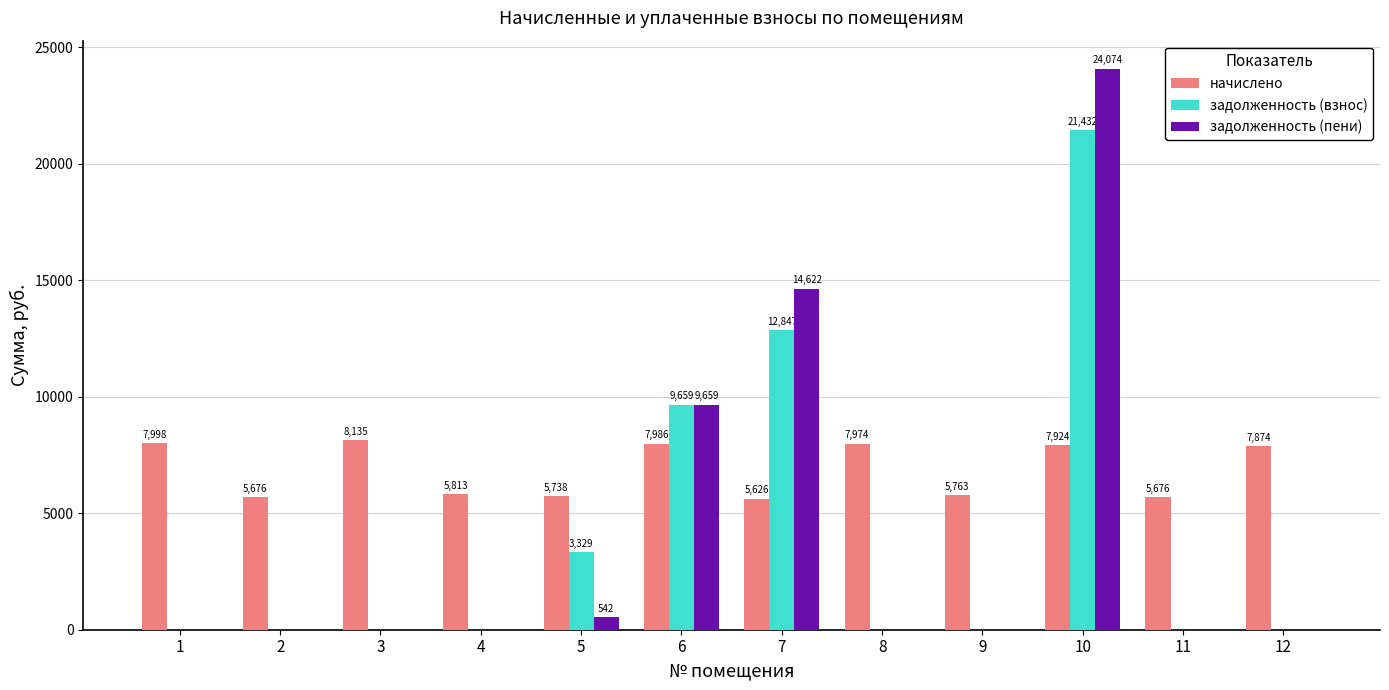

What is the spread (max minus min) of values at 9?

5762.9